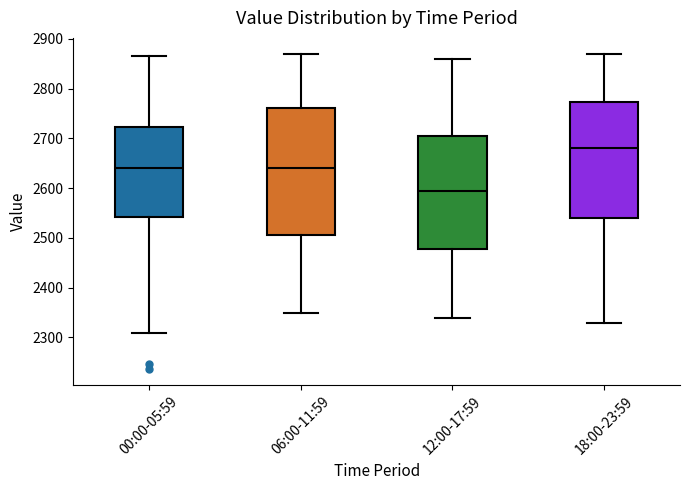

Which box is the tallest, from its lower edge to its upper edge?

06:00-11:59